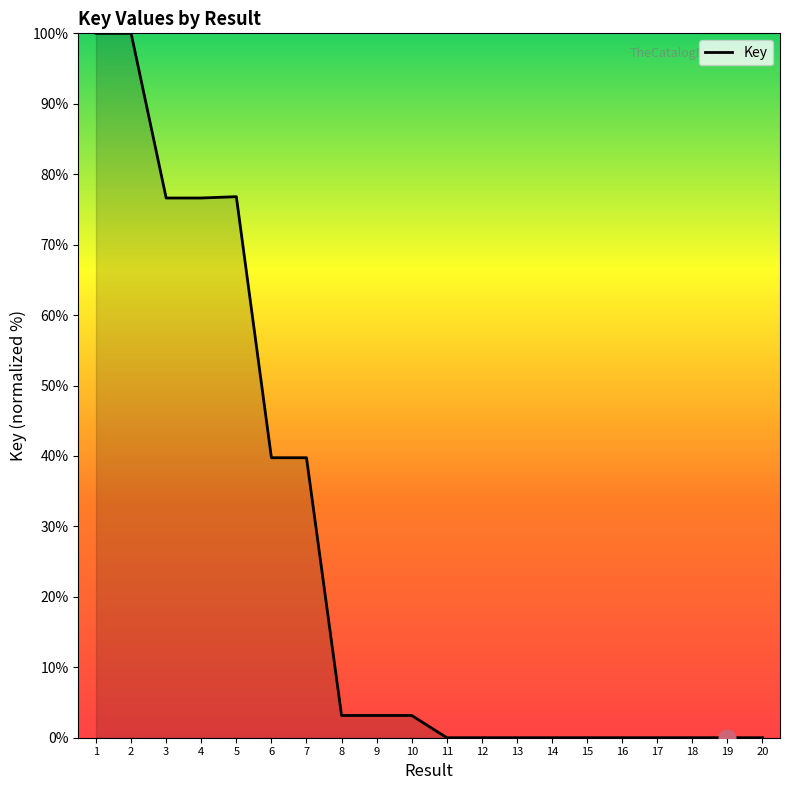

The chart shows a value of 0.0 at 17. True or false?

True